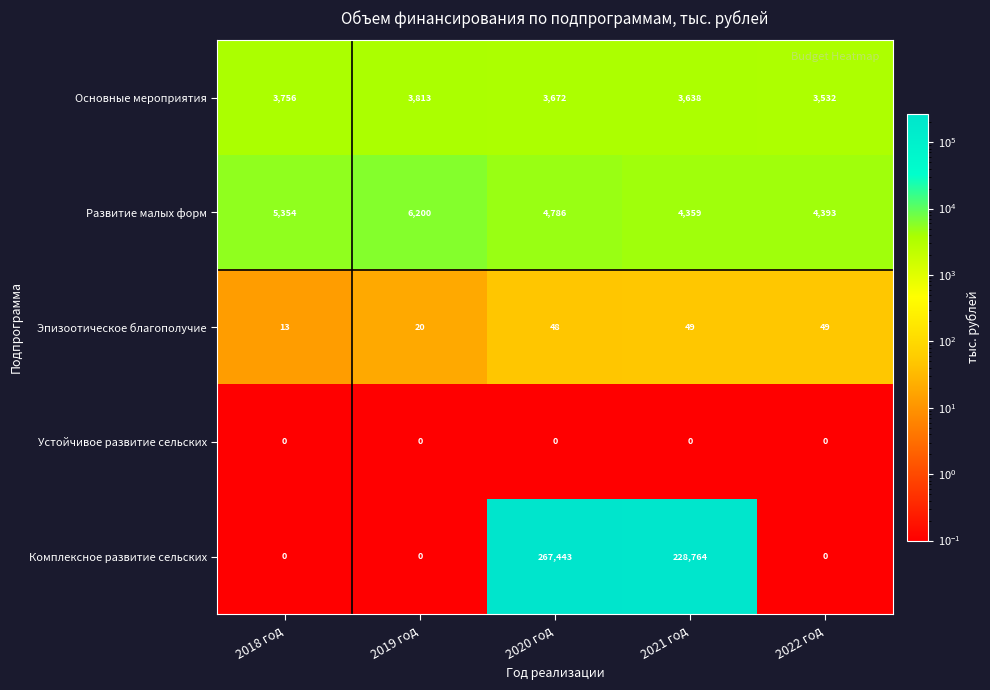

Is it true that Основные мероприятия equals 3638 at 2021 год?

True